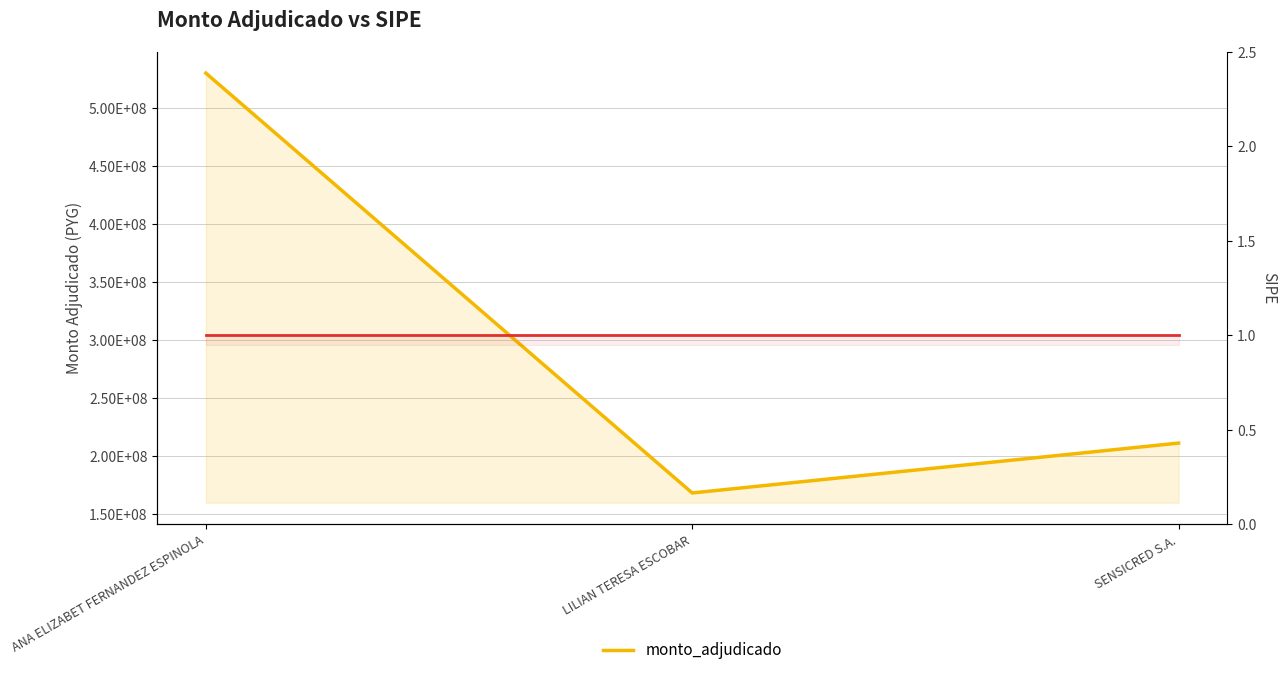

Where does the data first go above 211000000?

ANA ELIZABET FERNANDEZ ESPINOLA